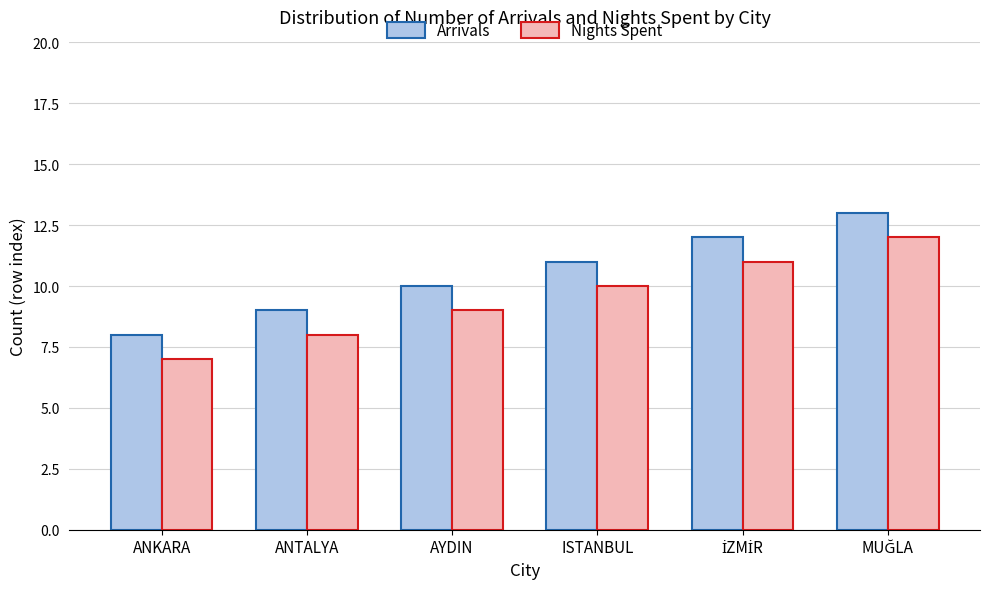

What are all the series names shown in the legend?

Arrivals, Nights Spent